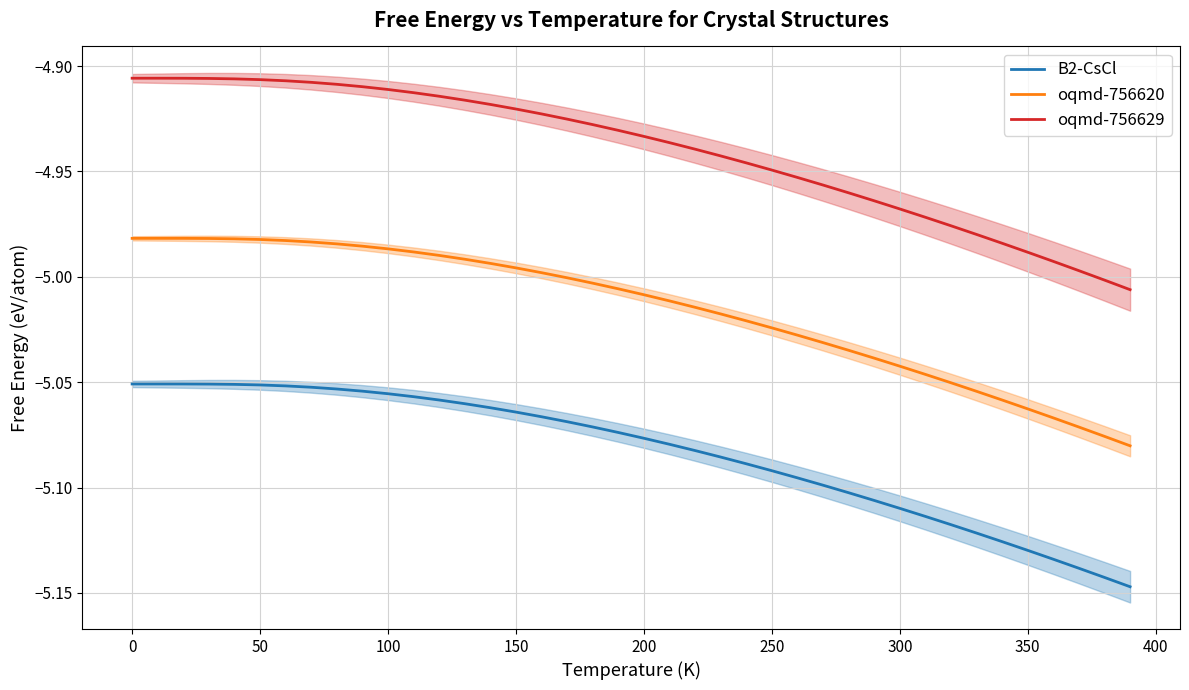

How many interior local peaks does the oqmd-756620 series have?

1